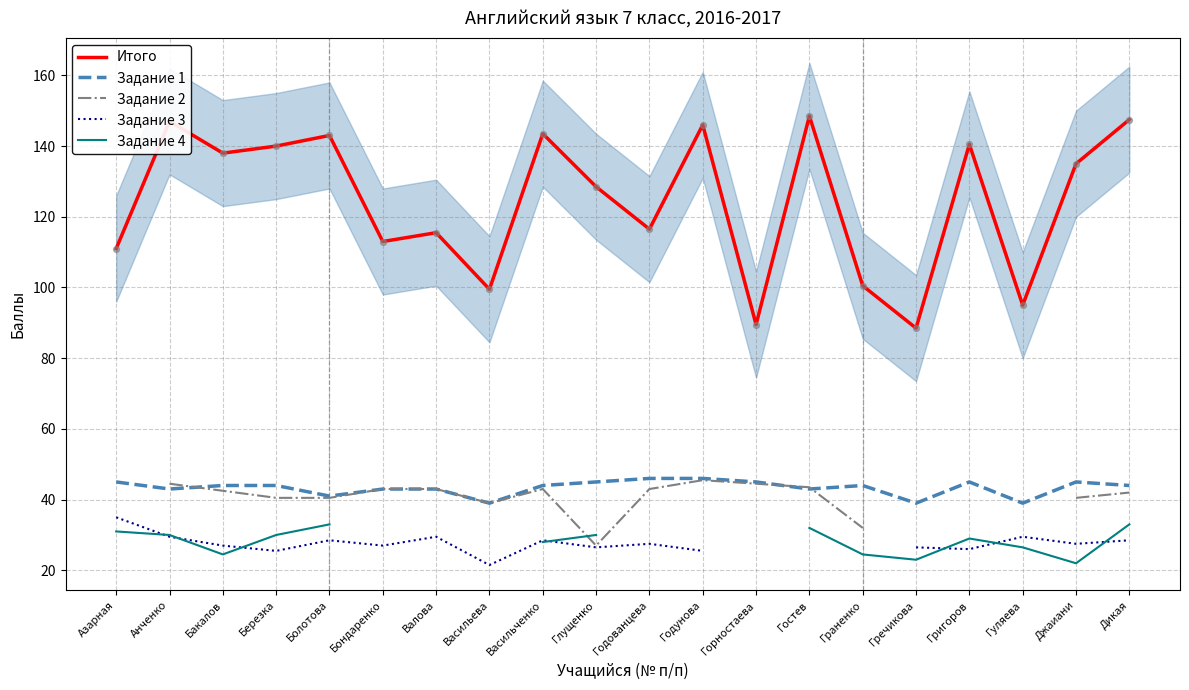

What are all the series names shown in the legend?

Итого, Задание 1, Задание 2, Задание 3, Задание 4